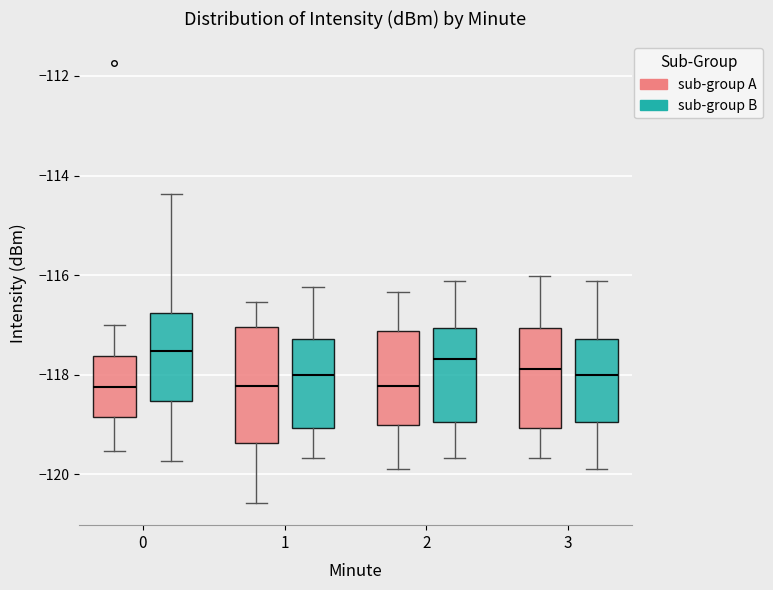

Reading left to right, transcribe this box plot: for each box, give where its median line is, the range the box spans, and where its two whiskers end, as read against the y-axis. The values are not printed on the chart, so give them approximately, as read against the axis.

0 (sub-group A): median -118.2, box -118.8 to -117.6, whiskers -119.6 to -117.0
0 (sub-group B): median -117.6, box -118.6 to -116.8, whiskers -119.8 to -114.4
1 (sub-group A): median -118.2, box -119.4 to -117.0, whiskers -120.6 to -116.6
1 (sub-group B): median -118.0, box -119.0 to -117.2, whiskers -119.6 to -116.2
2 (sub-group A): median -118.2, box -119.0 to -117.2, whiskers -119.8 to -116.4
2 (sub-group B): median -117.6, box -119.0 to -117.0, whiskers -119.6 to -116.2
3 (sub-group A): median -117.8, box -119.0 to -117.0, whiskers -119.6 to -116.0
3 (sub-group B): median -118.0, box -119.0 to -117.2, whiskers -119.8 to -116.2